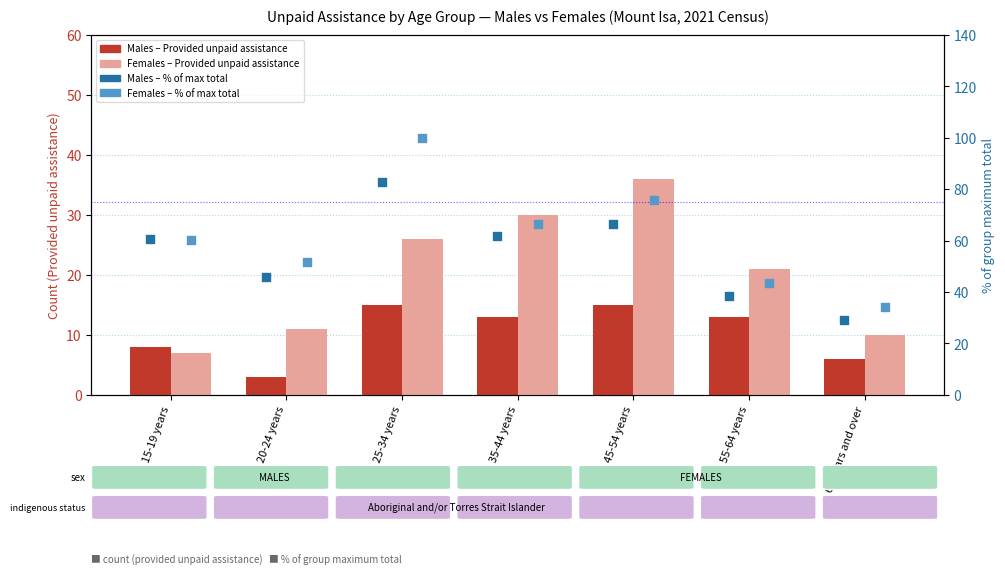

What are all the series names shown in the legend?

Males – Provided unpaid assistance, Females – Provided unpaid assistance, Males – % of max total, Females – % of max total